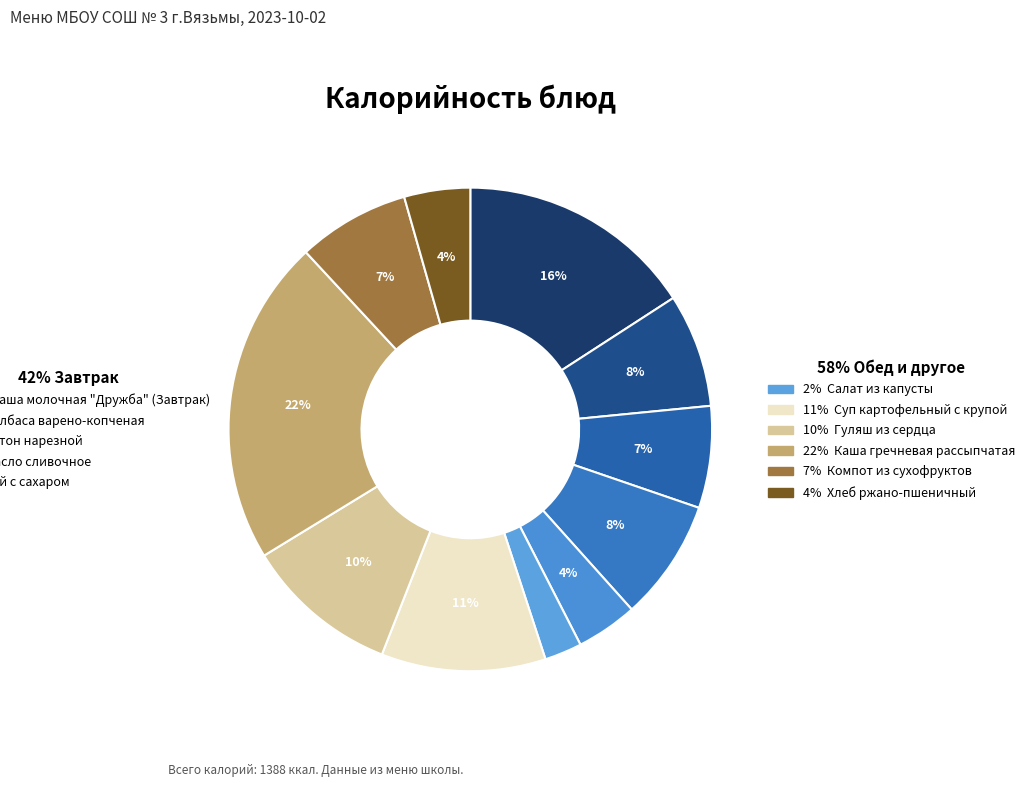

How many slices are in this pie chart?

11